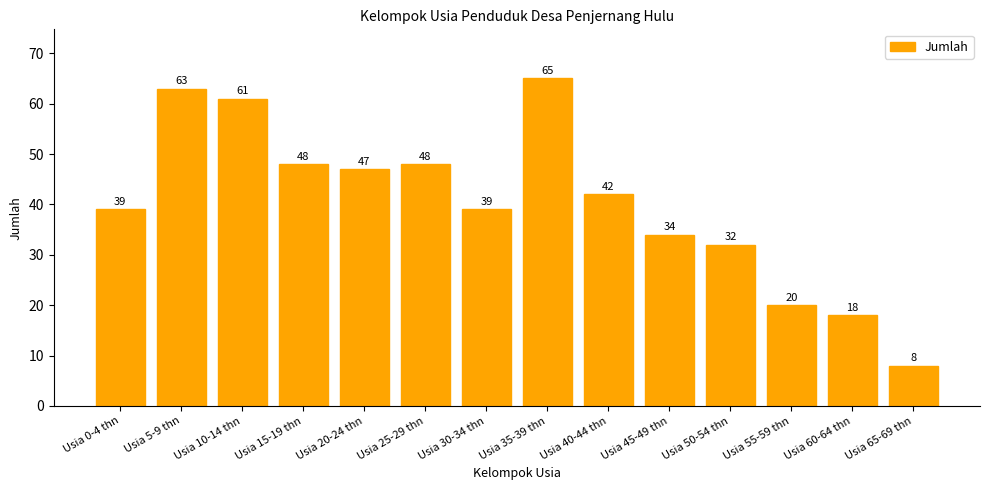

How many categories are shown in the chart?

14